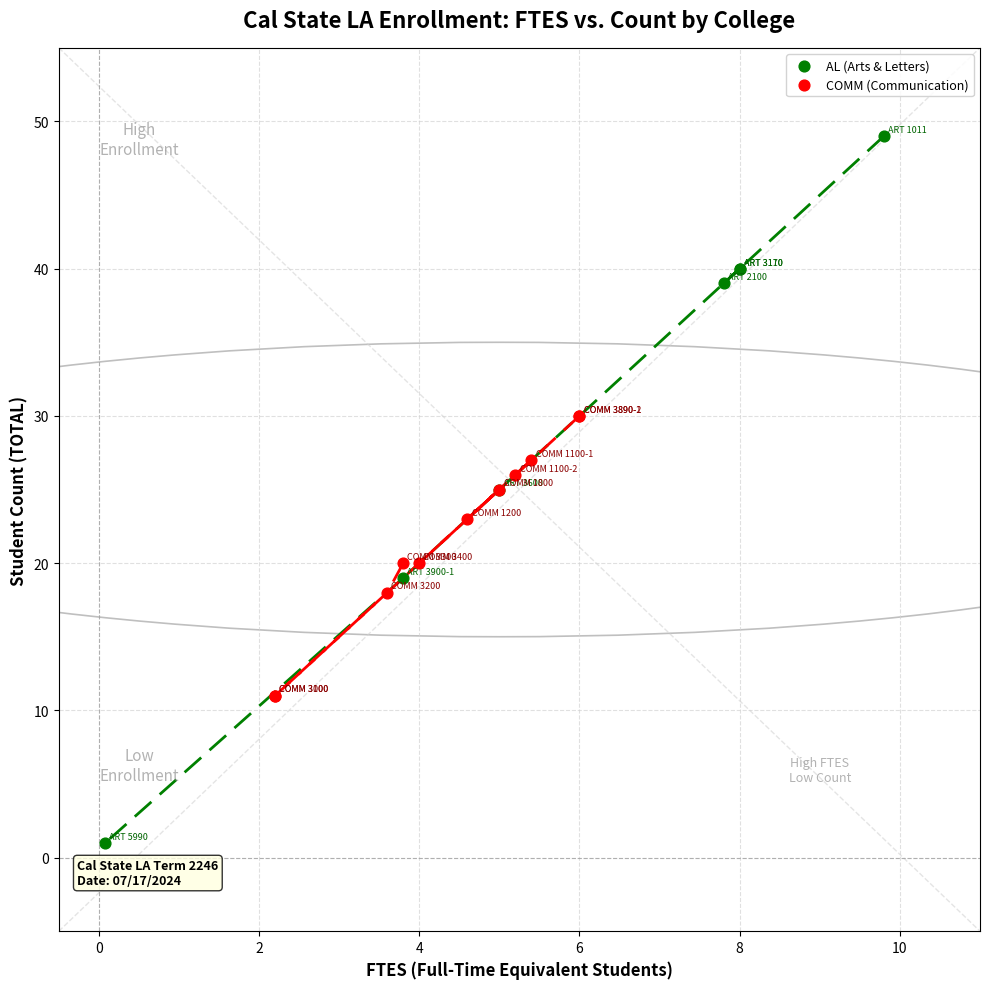

Which series reaches the minimum Y coordinate?

AL (Arts & Letters)